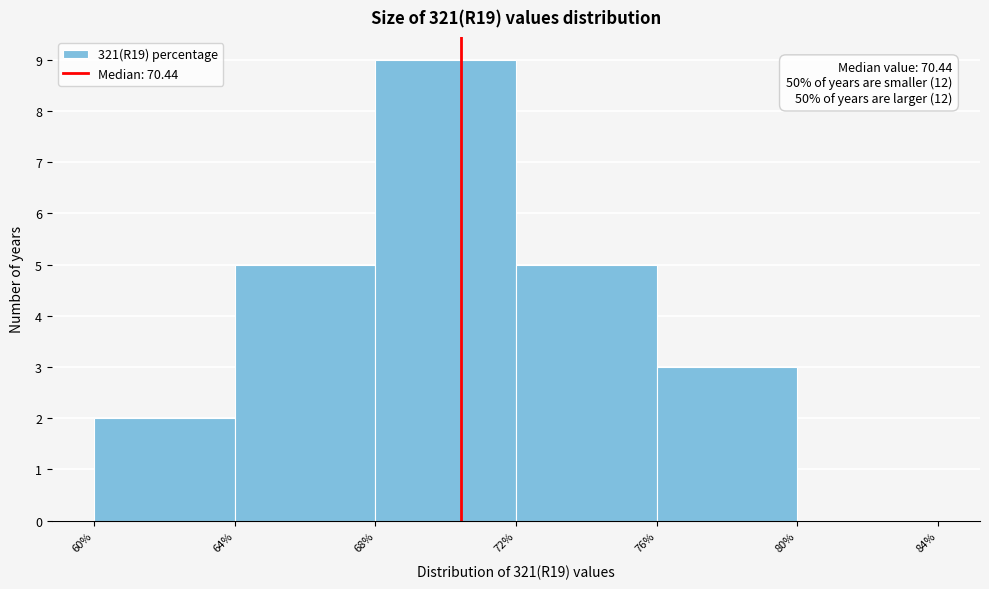

Which range on the x-axis has the tallest bar?

68% to 72%